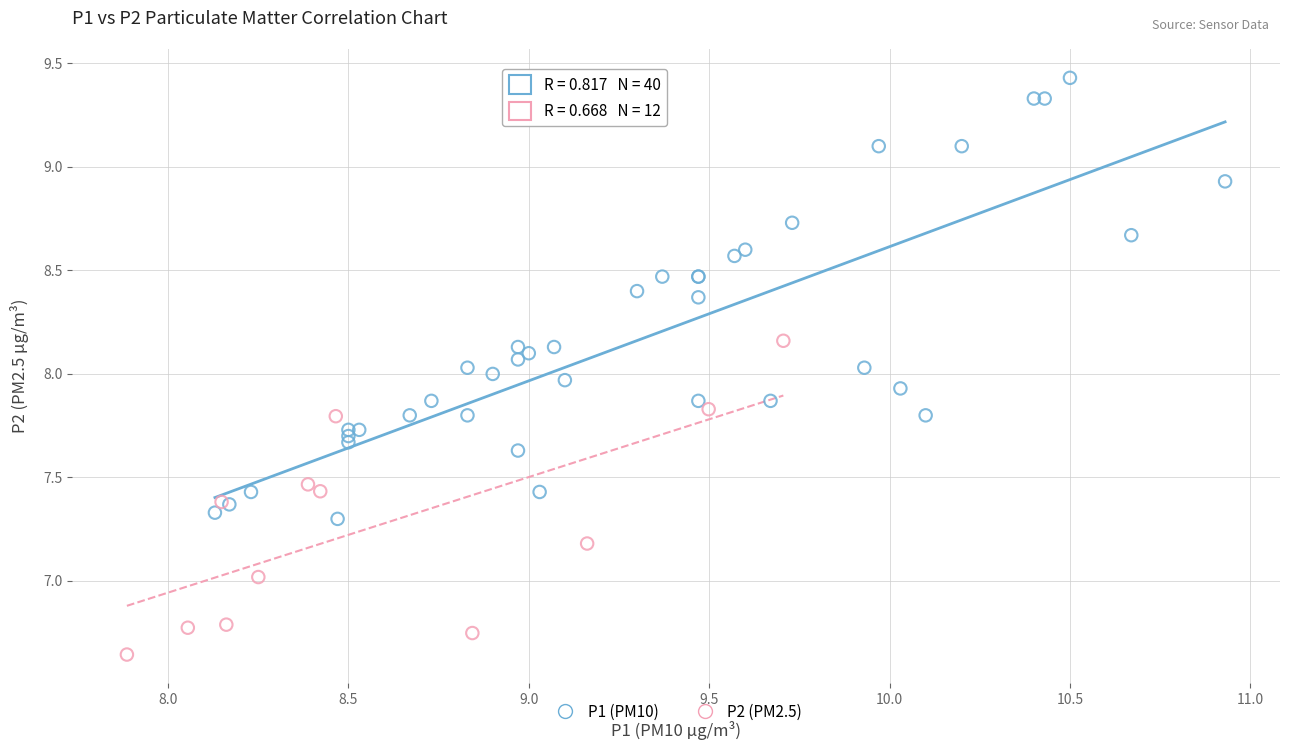

Which series contains the highest Y value?

P1 (PM10)